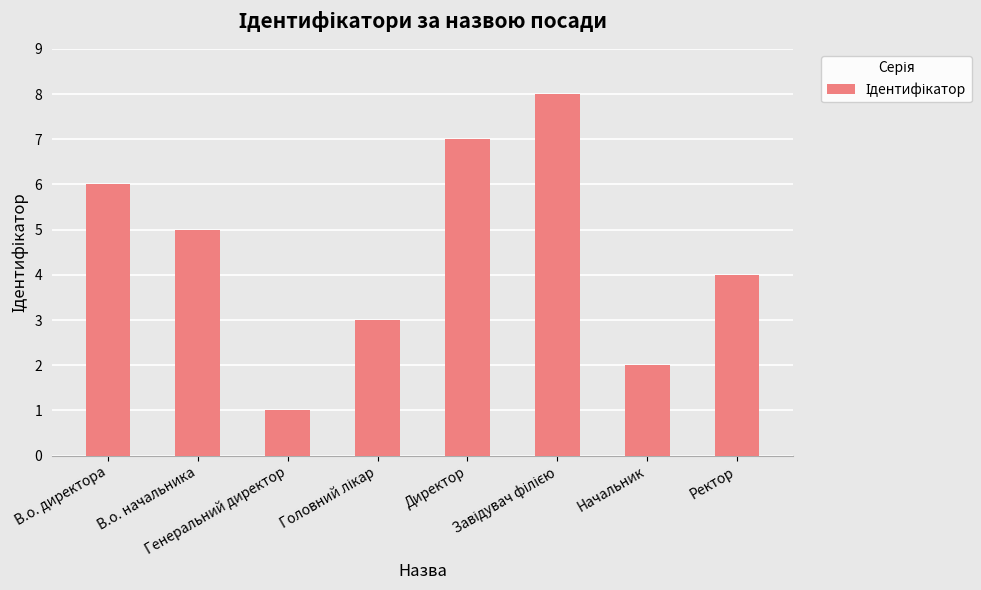

Count the number of data series in this chart.

1